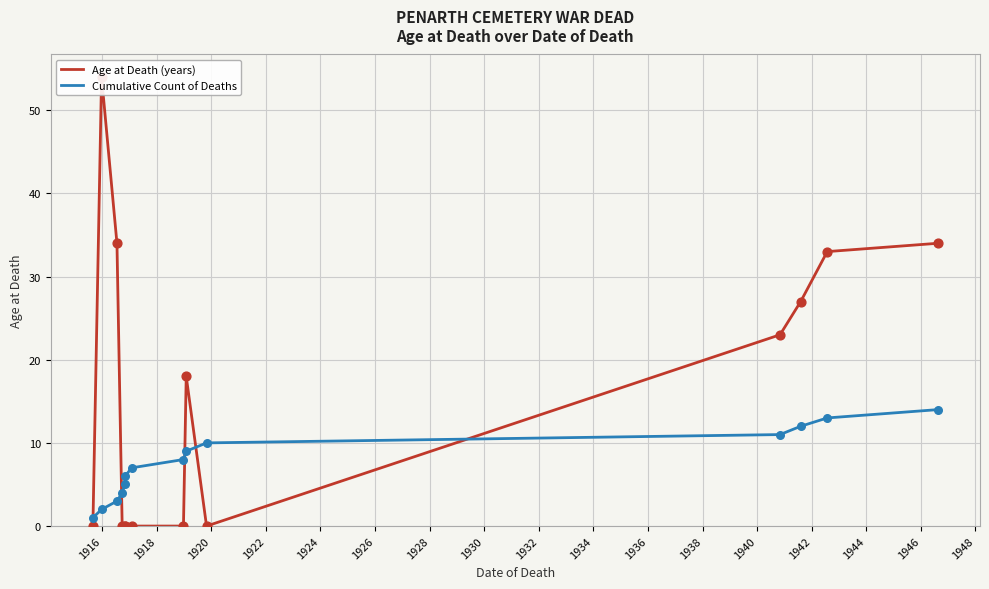

At which category is the sum across all series the highest?

1916